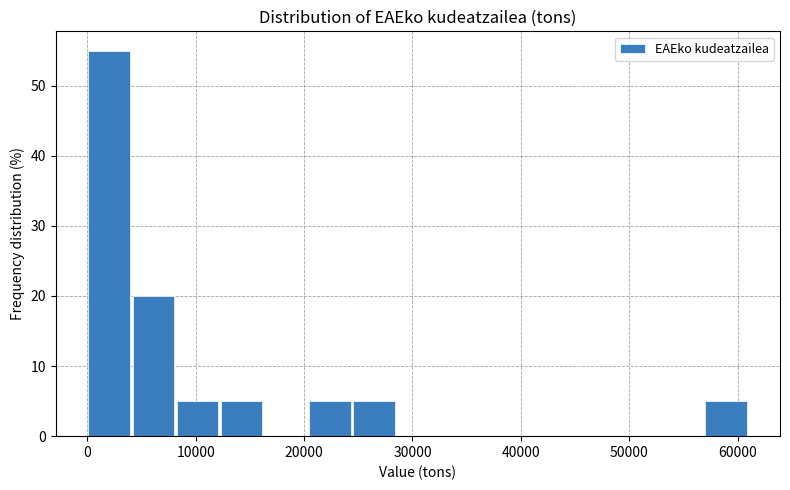

What is the height of the bar covering 8000 to 12000 on the x-axis? Neither the bar edges nor the heights are printed on the chart, so give them approximately, as read against the axes.

5